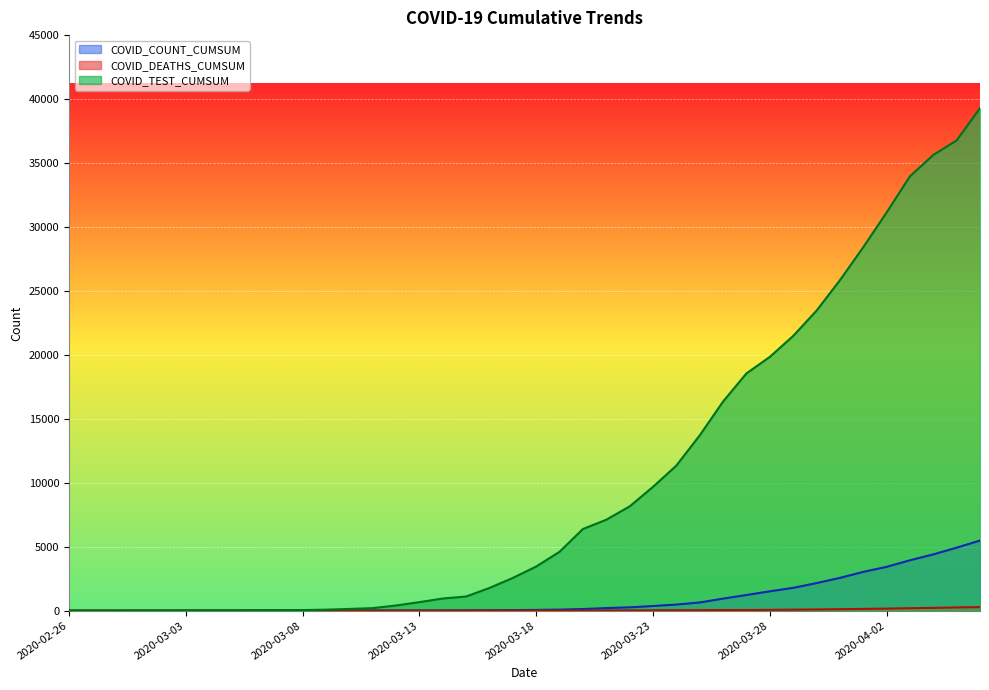

True or false: COVID_TEST_CUMSUM has more than 1 interior local peaks.

False